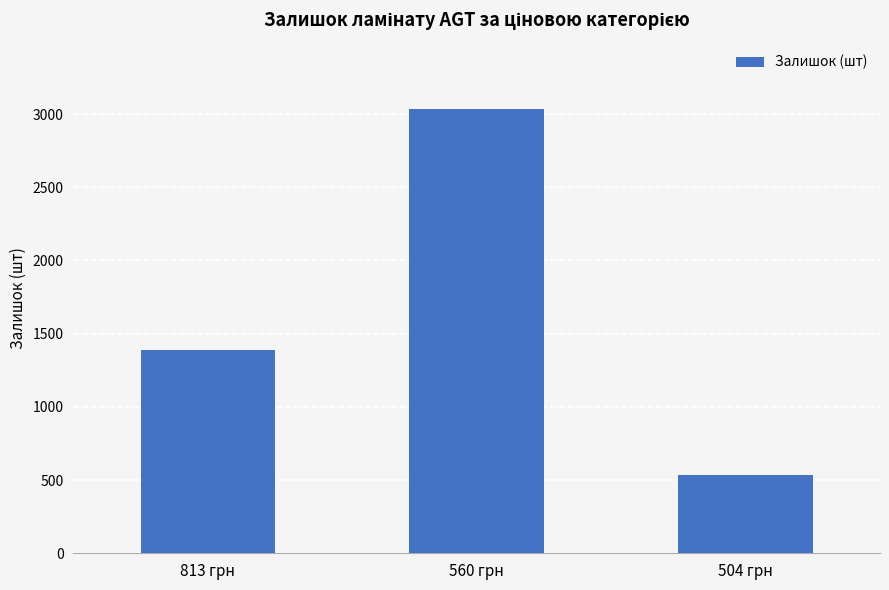

Reading right to left, list all the values displayed in this chart.

532	3033	1388